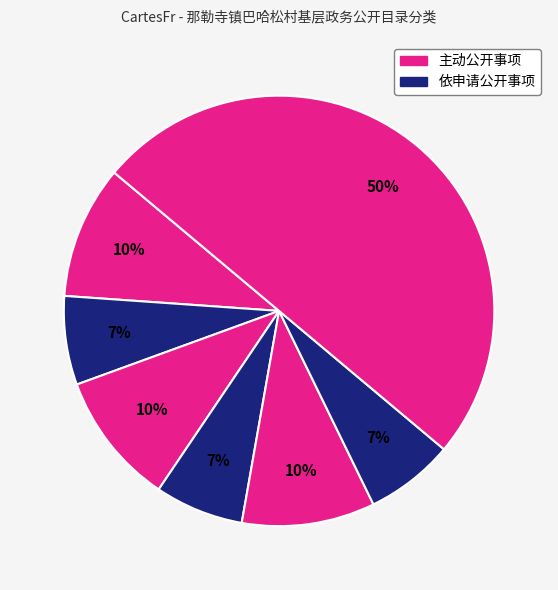

Count the number of slices in the pie.

7